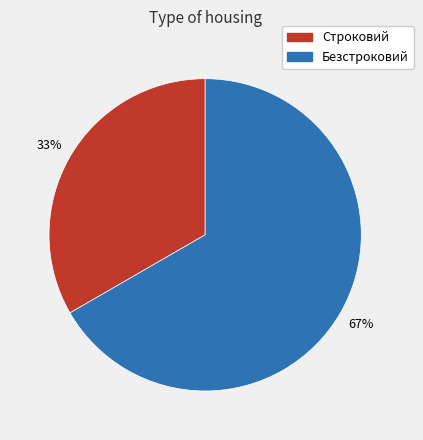

Which category accounts for the majority?

Безстроковий